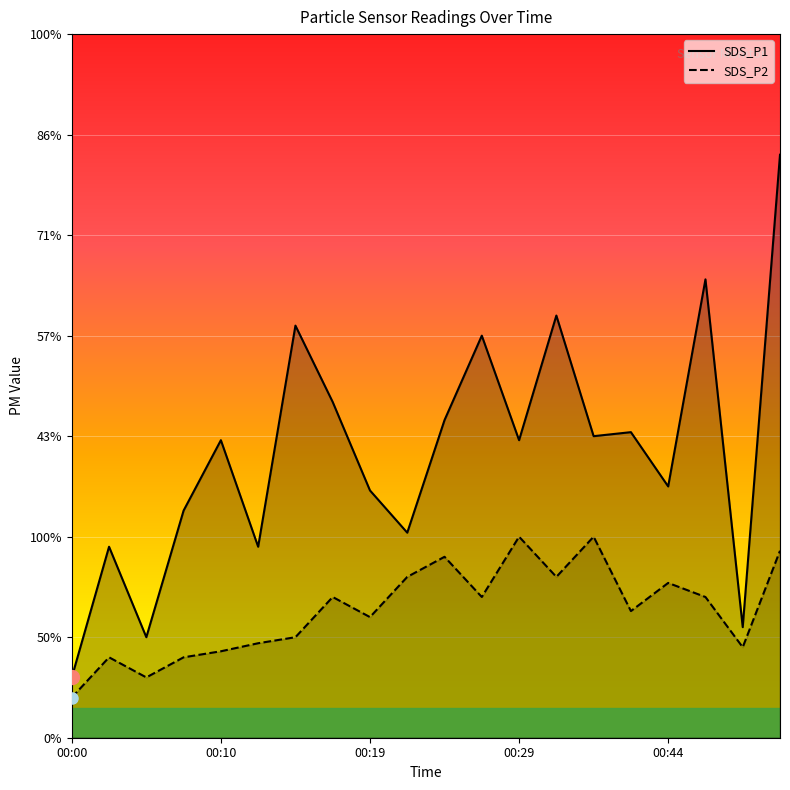

The SDS_P1 series shows 2.1 at 13. True or false?

True